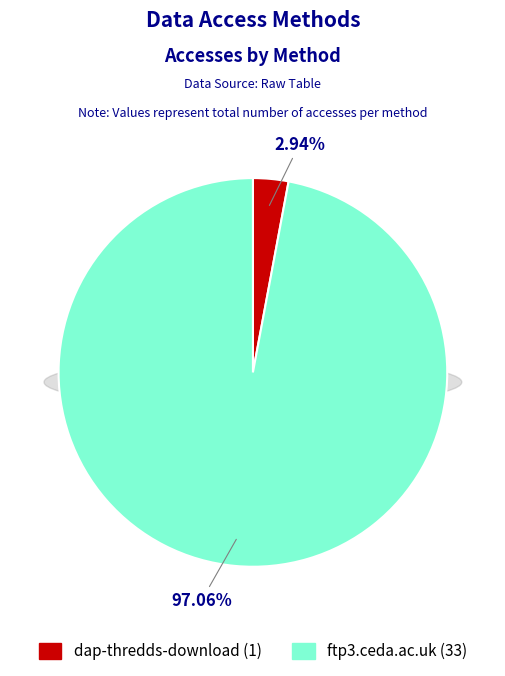

To the nearest percent, what is the combined percentage of dap-thredds-download and ftp3.ceda.ac.uk?

100%